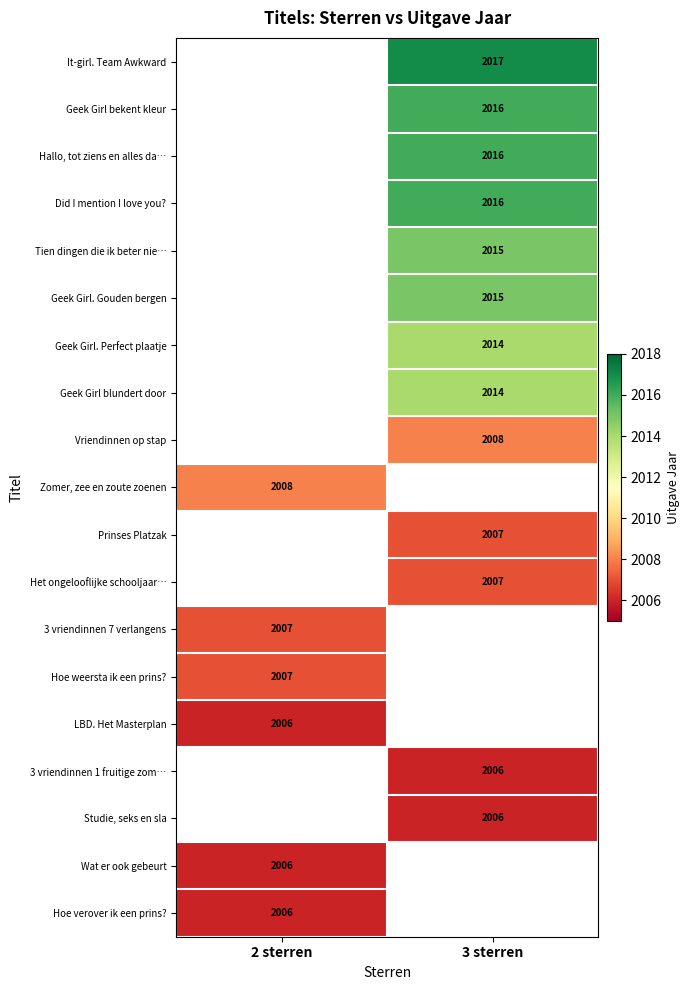

The Hoe verover ik een prins? series shows 2006 at 2 sterren. True or false?

True